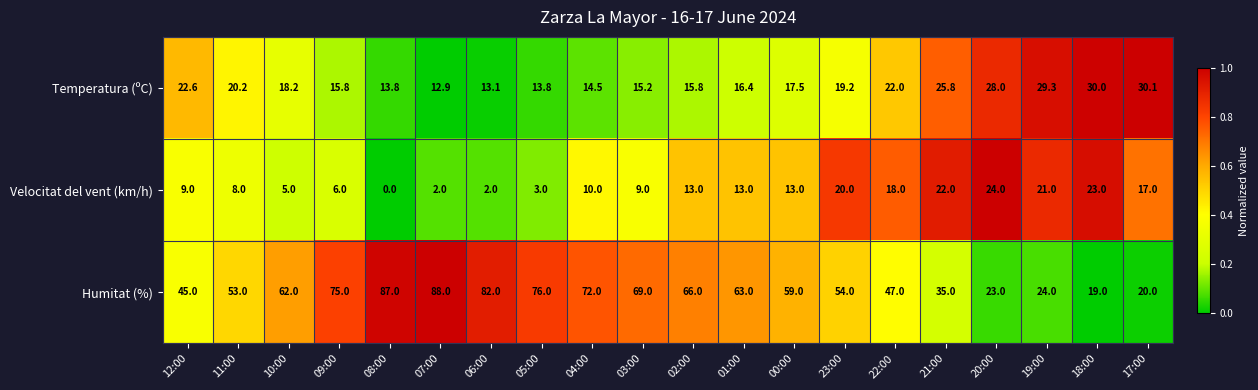

At which category does the chart reach its minimum across all series?

08:00